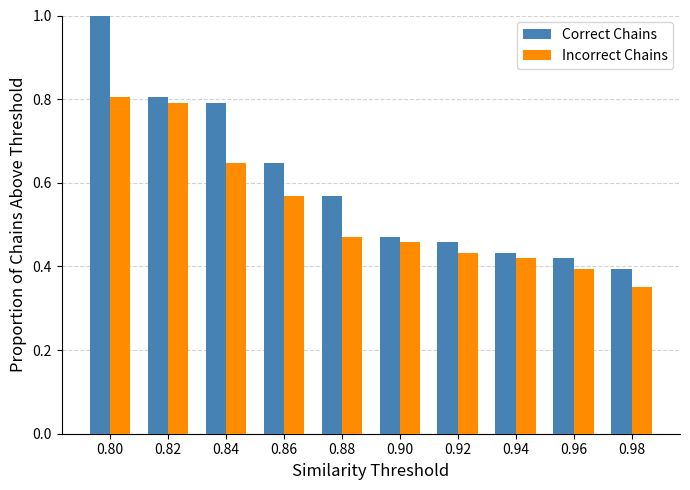

What is the sum of the Incorrect Chains values at 0.98 and 0.80?

1.2